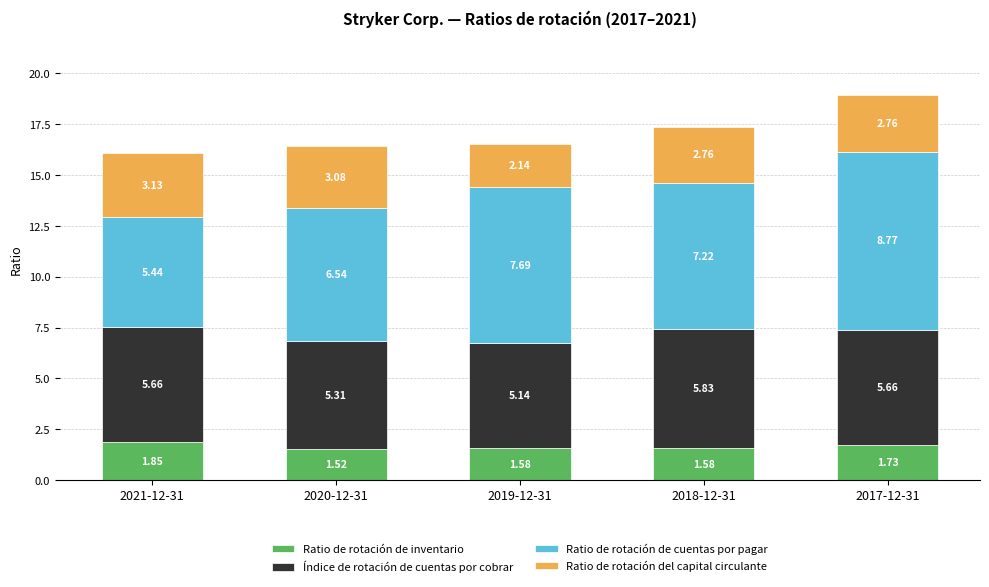

What is the total value across all series at 2021-12-31?

16.1